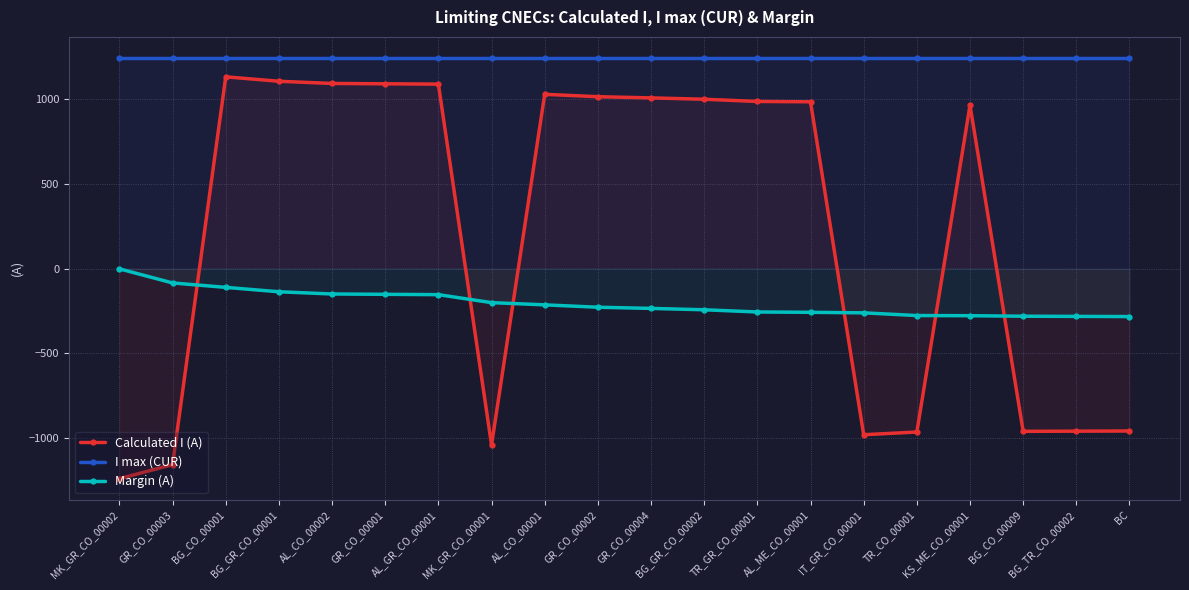

At which label does Calculated I (A) first exceed 984?

BG_CO_00001